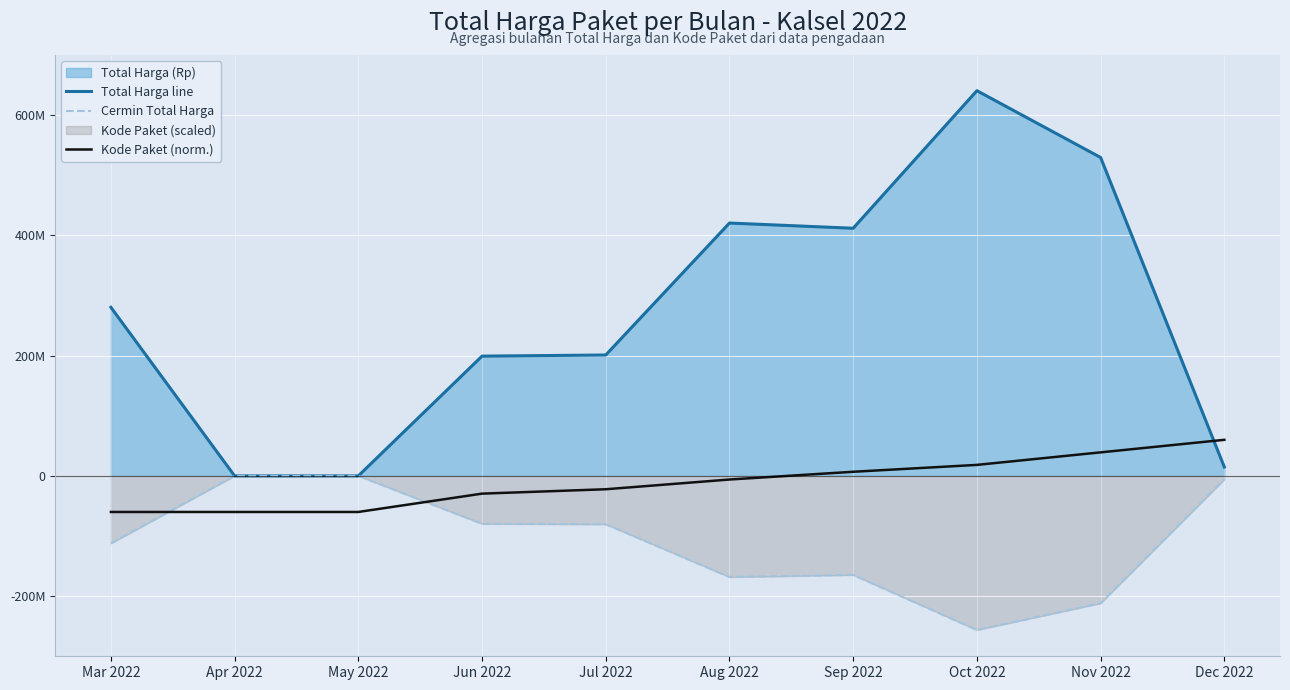

True or false: Cermin Total Harga and Total Harga line intersect in this chart.

False